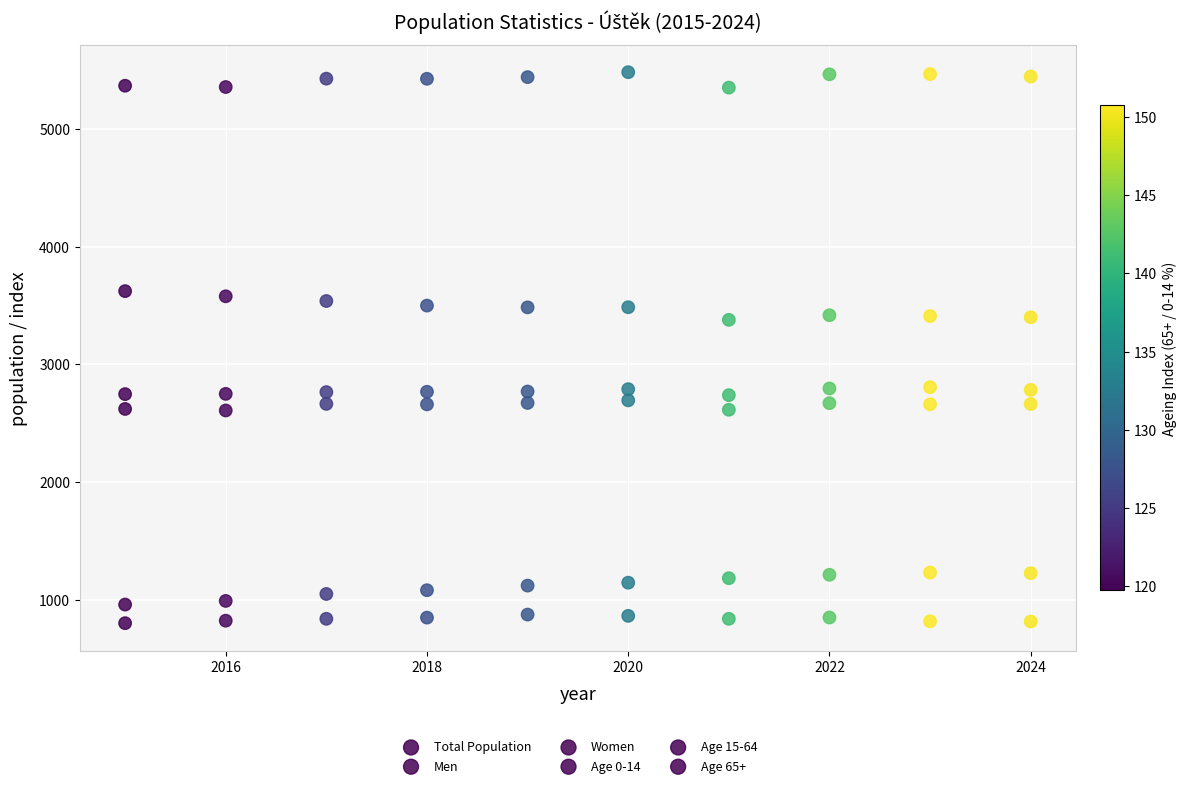

Count the number of points in this scatter plot.

60